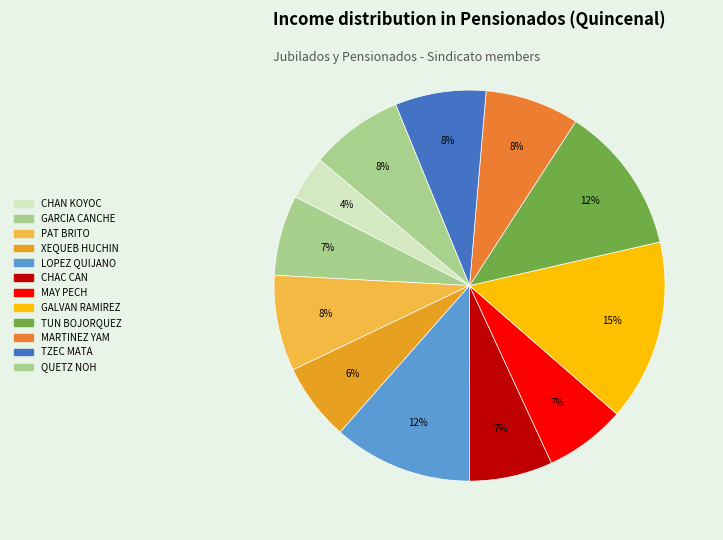

Rank the categories by value from lowest to highest.

CHAN KOYOC, XEQUEB HUCHIN, GARCIA CANCHE, MAY PECH, CHAC CAN, TZEC MATA, QUETZ NOH, MARTINEZ YAM, PAT BRITO, LOPEZ QUIJANO, TUN BOJORQUEZ, GALVAN RAMIREZ